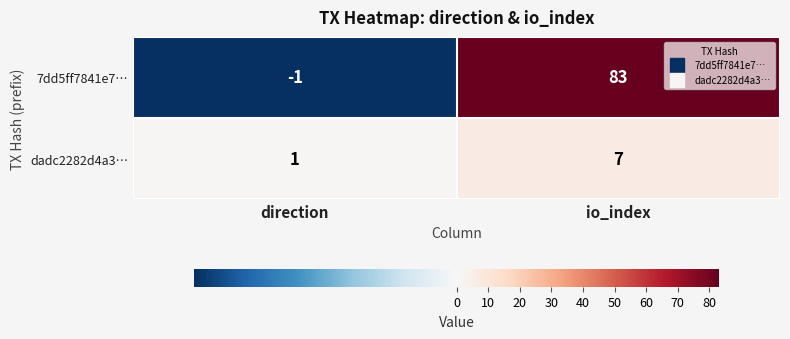

At direction, list the series in order from smallest to largest.

7dd5ff7841e7…, dadc2282d4a3…